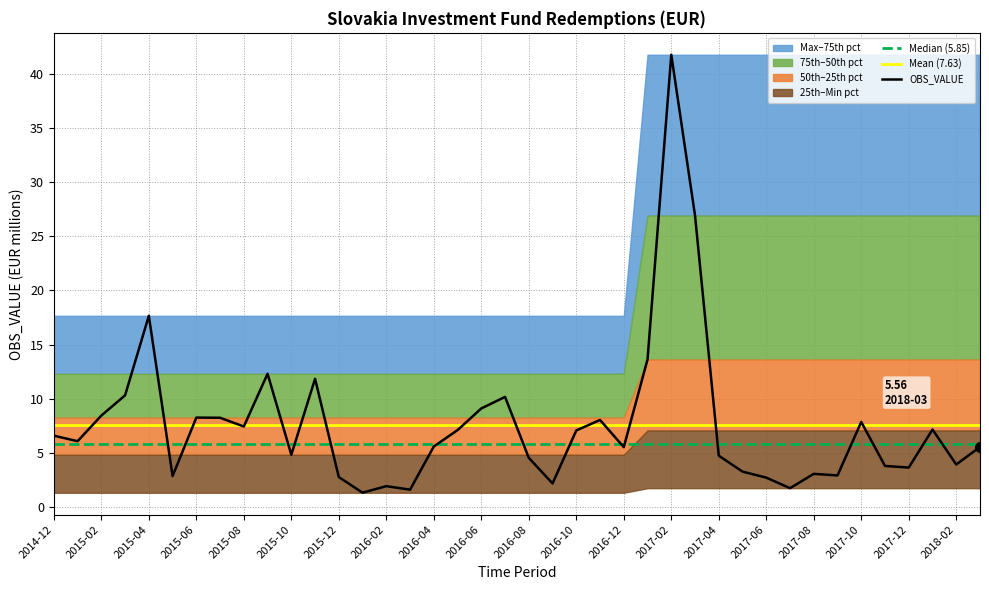

What position from the left is 2015-03?

4